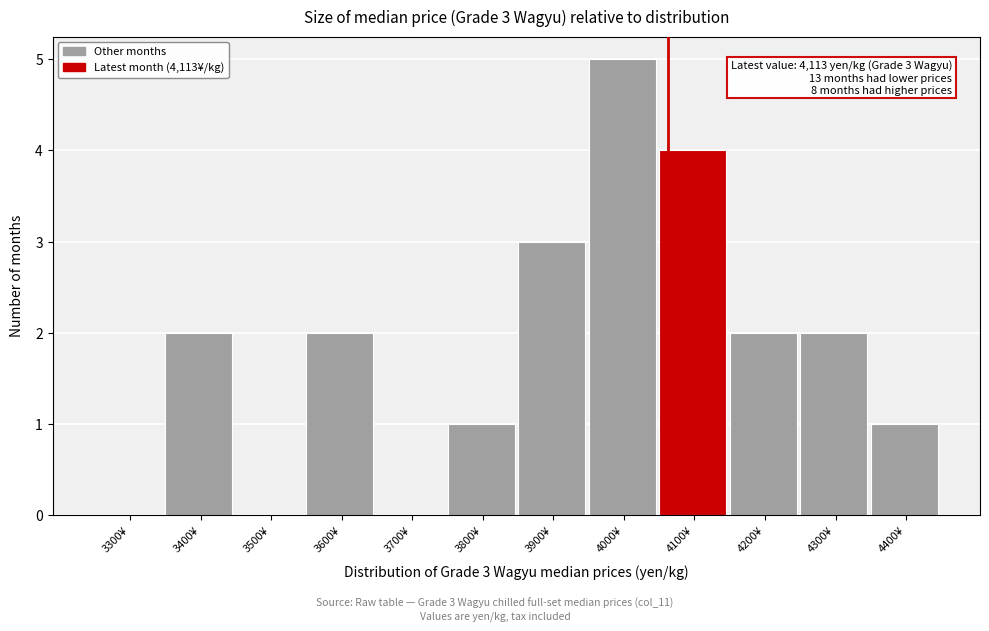

Reading left to right, list all the values displayed in this chart.

3300¥=0	3400¥=2	3500¥=0	3600¥=2	3700¥=0	3800¥=1	3900¥=3	4000¥=5	4100¥=4	4200¥=2	4300¥=2	4400¥=1